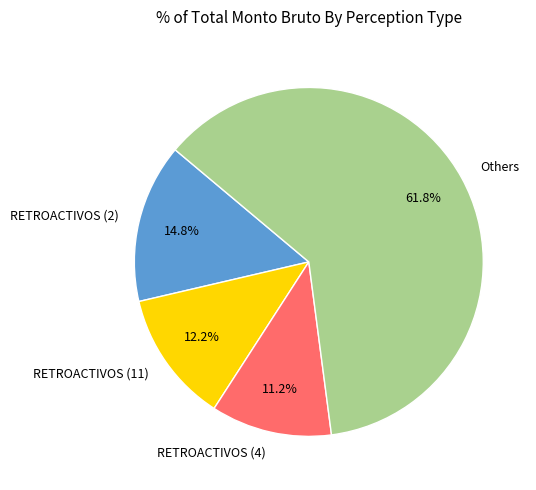

What percentage do RETROACTIVOS (2) and Others together represent?

76.6%